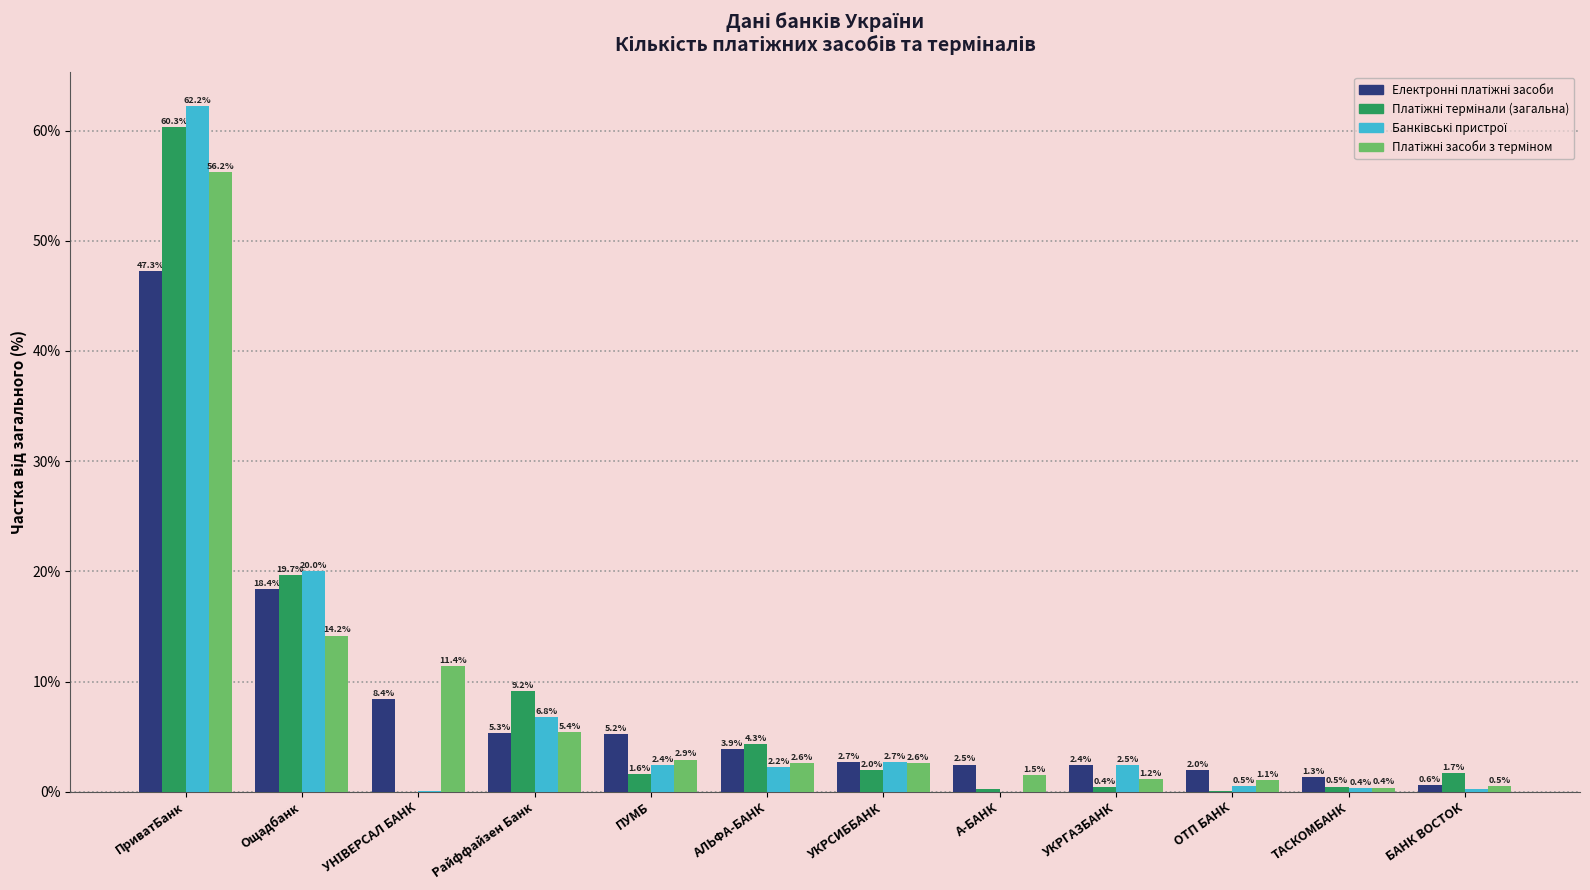

What is the total value across all series at Райффайзен Банк?

26.7